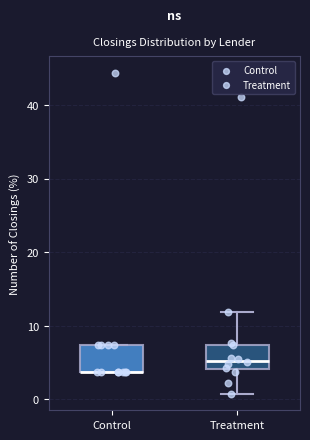

Reading left to right, read every box against the y-axis: the position of its median line, the range the box covers, and the ends of its whiskers. The values are not printed on the chart, so give them approximately, as read against the axis.

Control: median 4 (drawn on the box's lower edge), box 4 to 7, whiskers 4 to 7
Treatment: median 5, box 4 to 7, whiskers 1 to 12